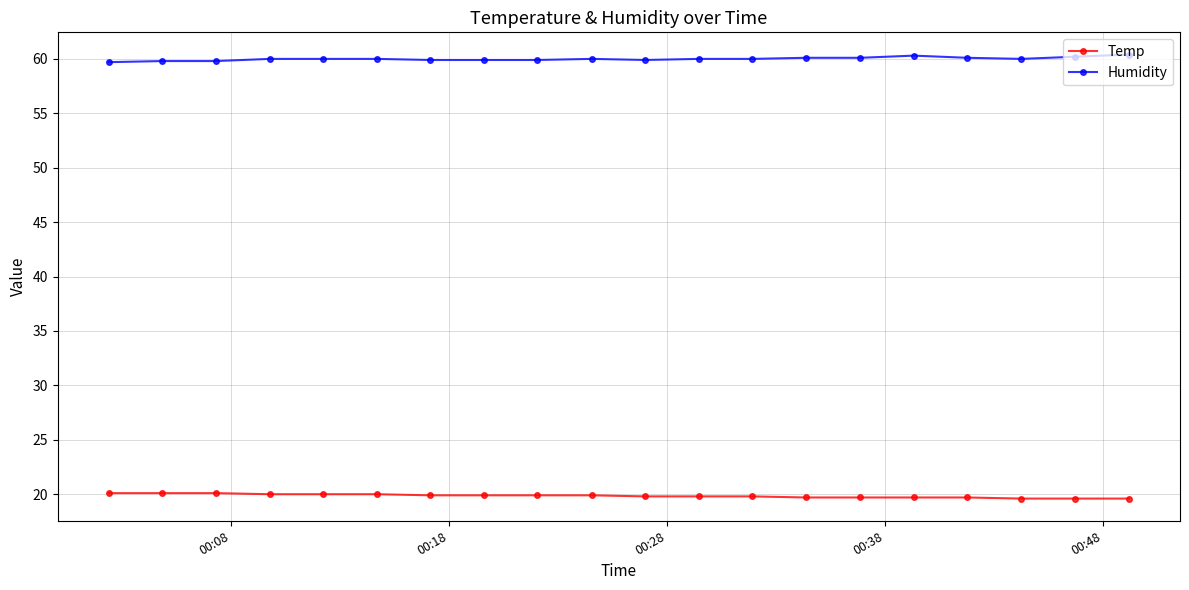

List the series in order of their overall mean, highest first.

Humidity, Temp